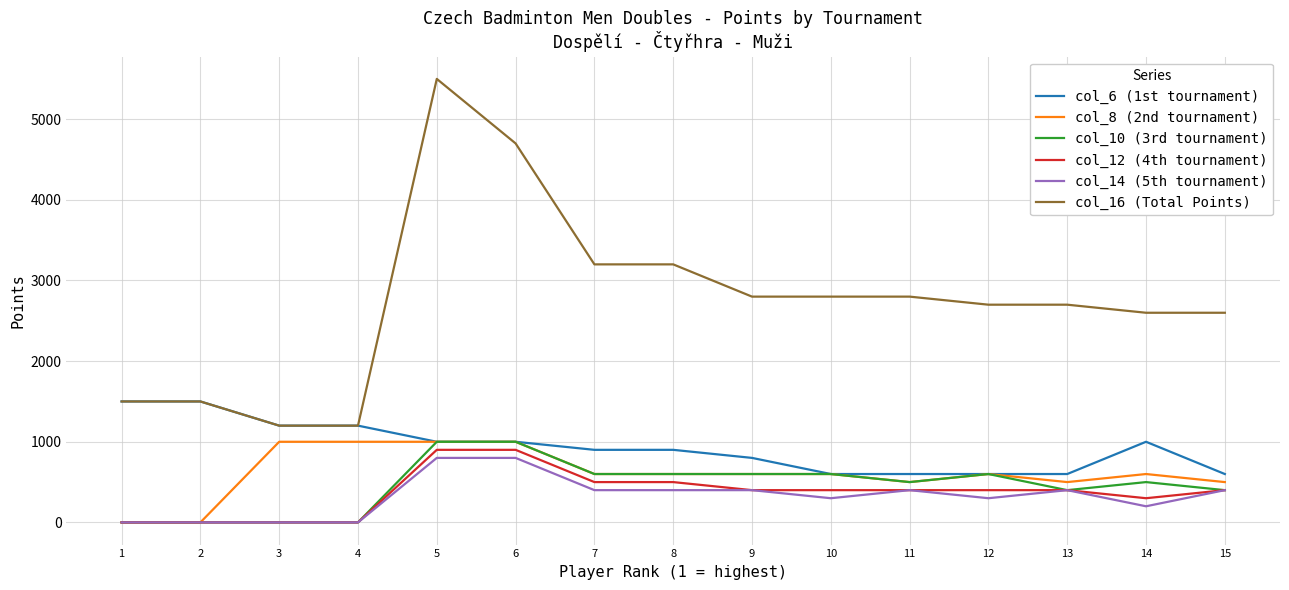

Which series has the widest spread of values?

col_16 (Total Points)